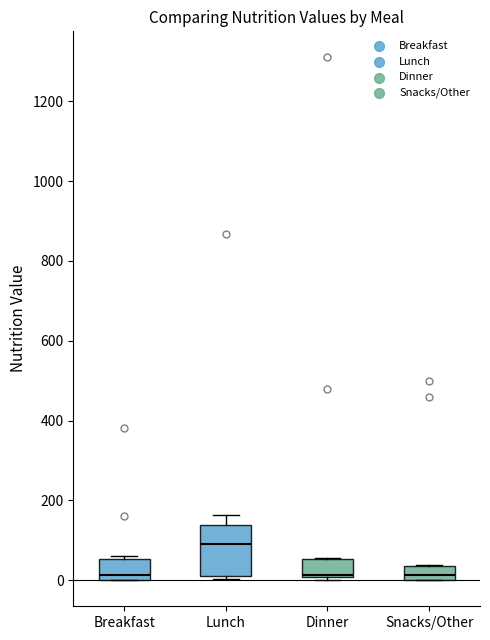

Where does the median line of the box for Snacks/Other sit on the y-axis? The values are not printed on the chart, so give them approximately, as read against the axis.

20